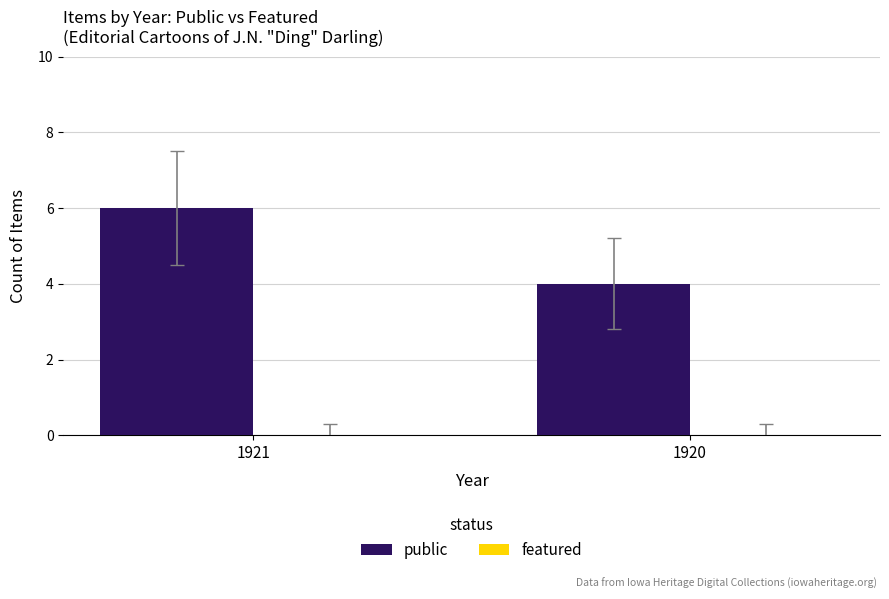

How many data points does each series have?

2